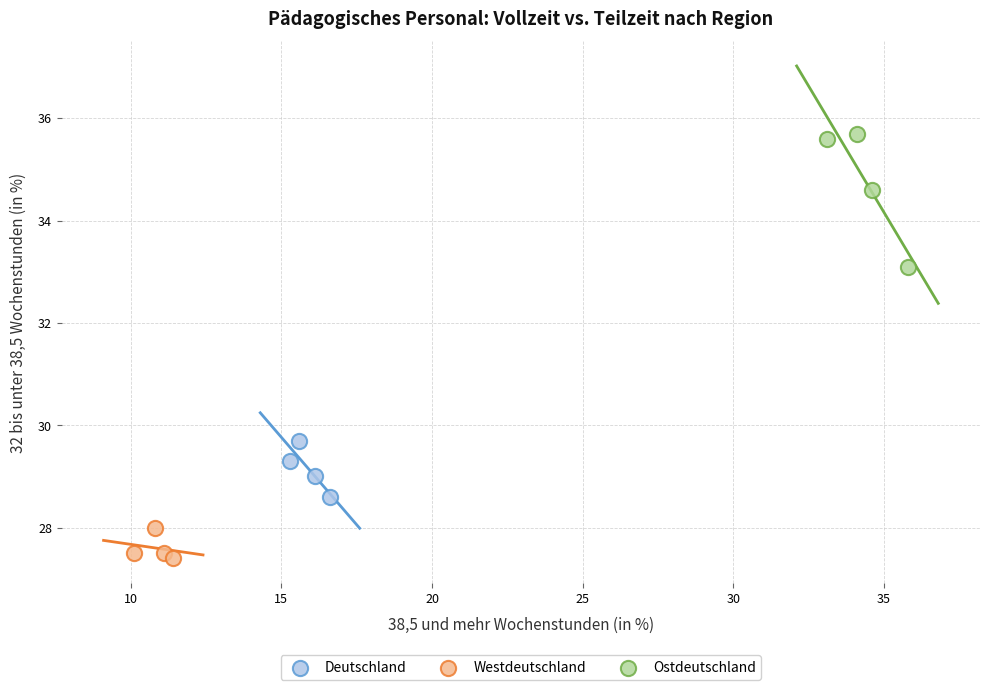

Which series contains the lowest Y value?

Westdeutschland